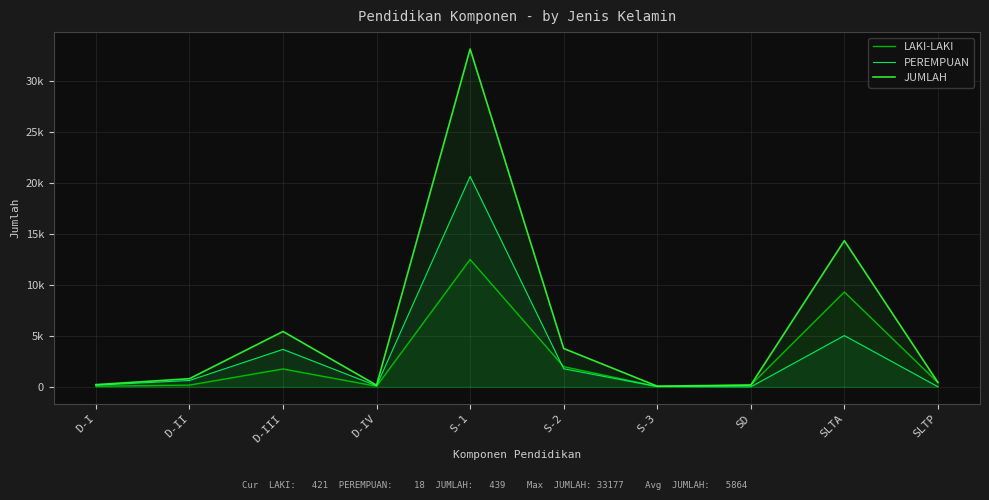

Reading left to right, list all the values displayed in this chart.

LAKI-LAKI: D-I=63	D-II=175	D-III=1760	D-IV=63	S-1=12513	S-2=1987	S-3=47	SD=175	SLTA=9319	SLTP=421
PEREMPUAN: D-I=160	D-II=631	D-III=3683	D-IV=106	S-1=20664	S-2=1784	S-3=27	SD=5	SLTA=5038	SLTP=18
JUMLAH: D-I=223	D-II=806	D-III=5443	D-IV=169	S-1=33177	S-2=3771	S-3=74	SD=180	SLTA=14357	SLTP=439